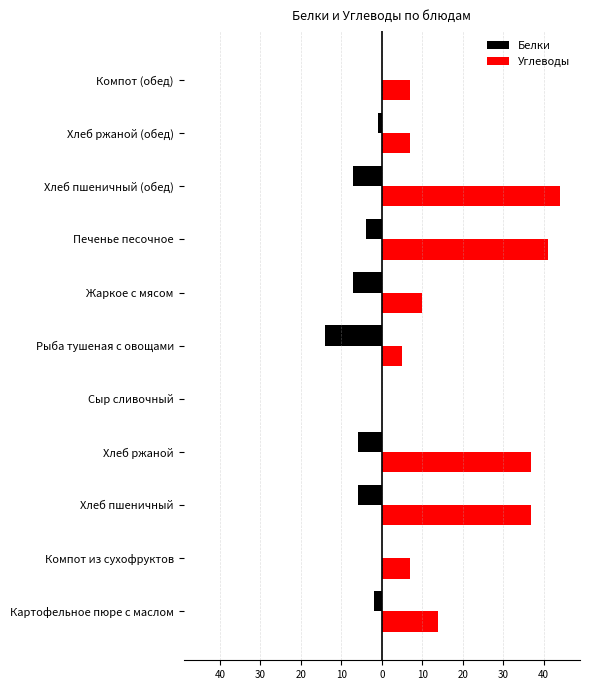

What are all the series names shown in the legend?

Белки, Углеводы